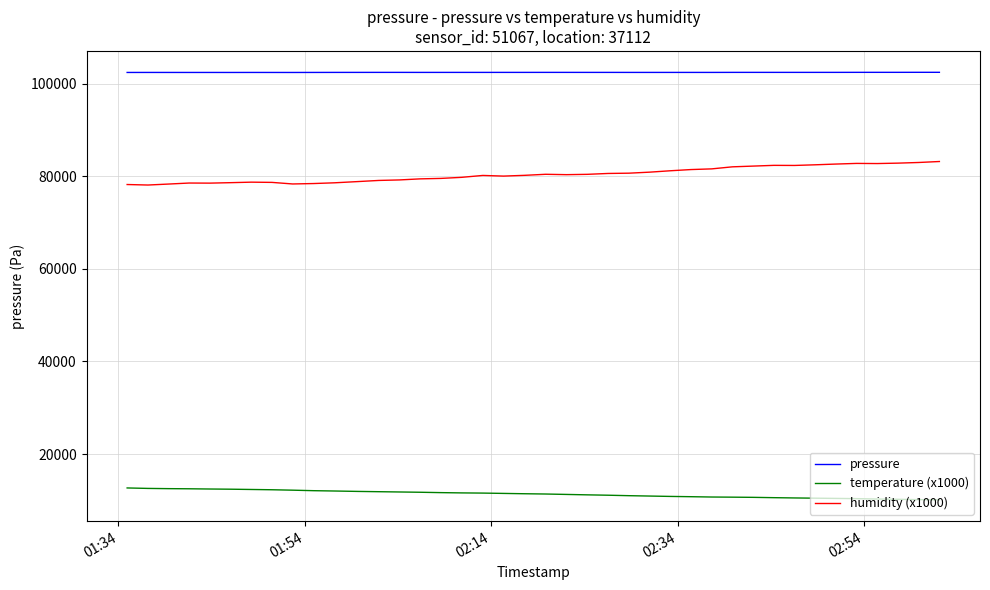

What is the highest value of the pressure series?

102460.3